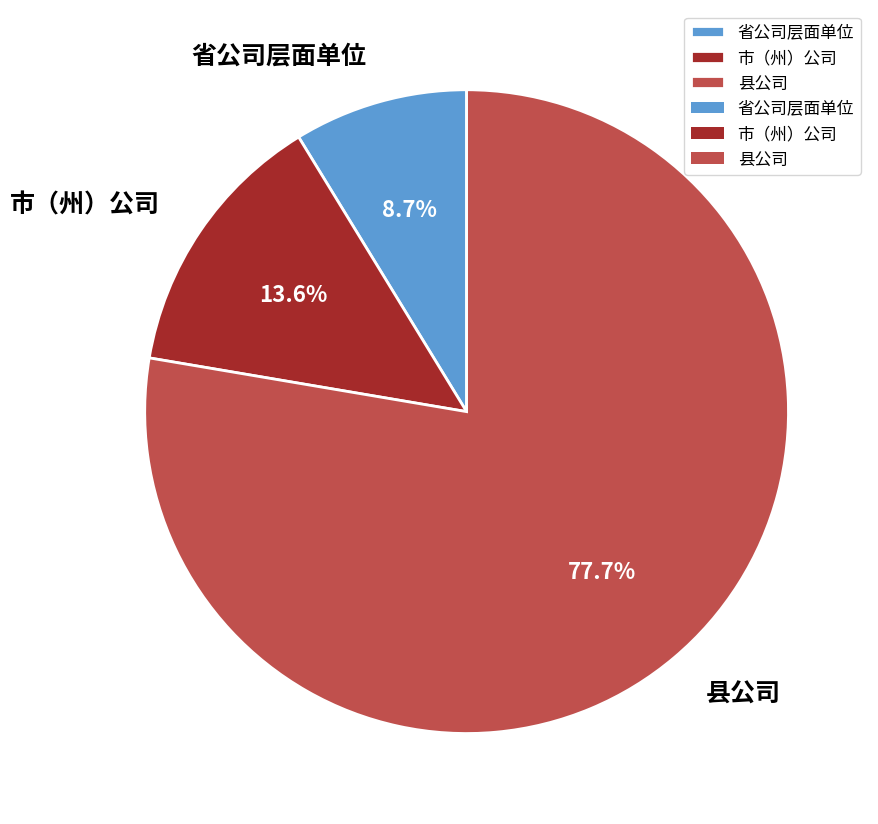

How many slices are in this pie chart?

3